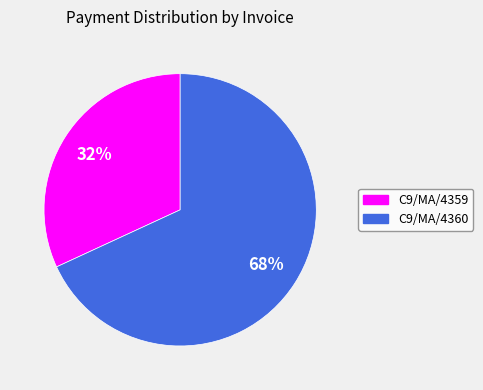

Does any single category account for the majority?

Yes